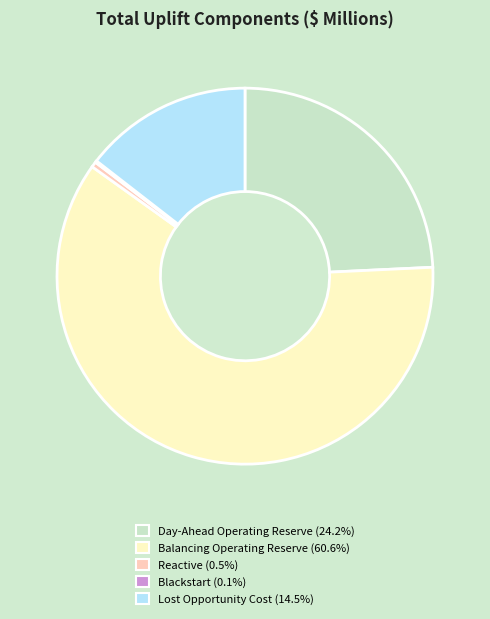

Which has a higher value, Day-Ahead Operating Reserve or Reactive?

Day-Ahead Operating Reserve